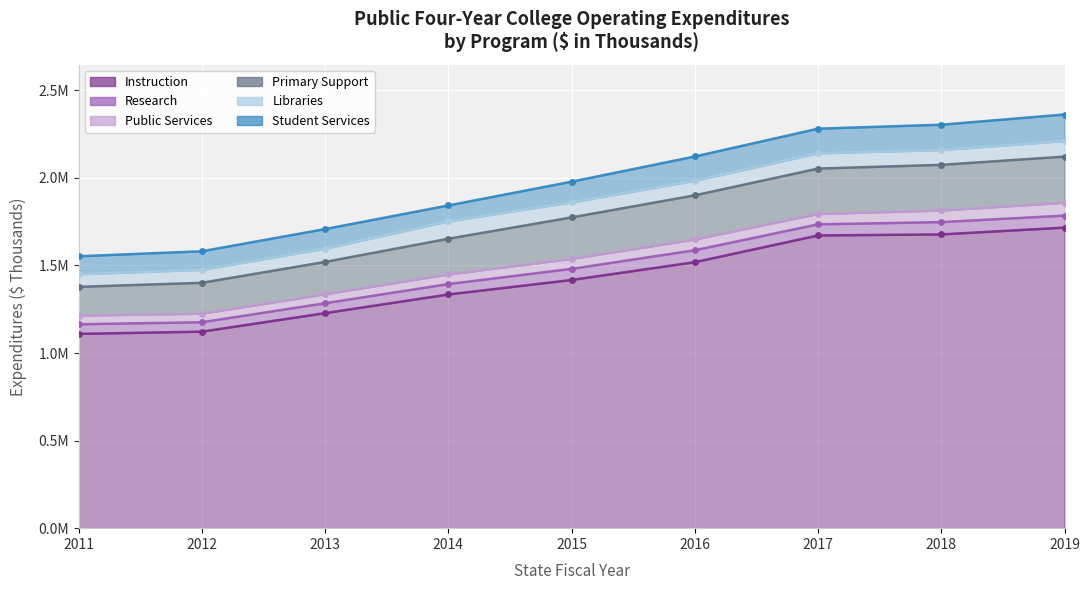

Is the value of Primary Support at 2012 greater than the value of Instruction at 2015?

No